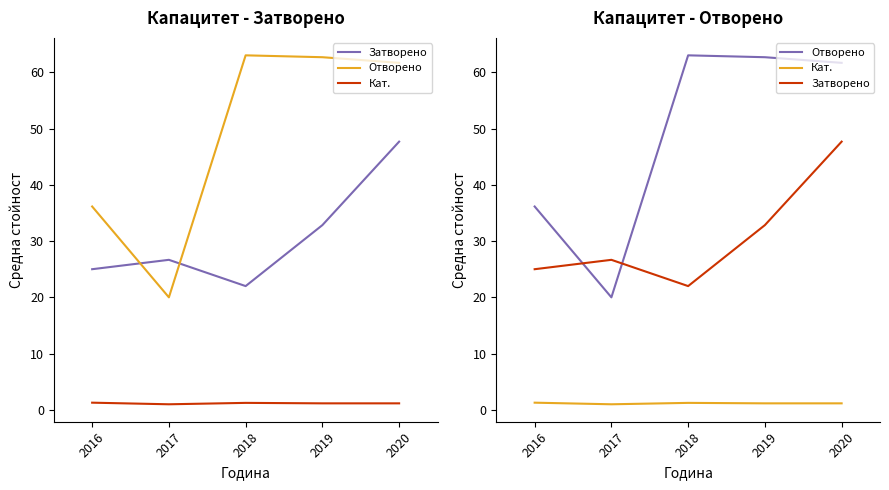

What is the difference between the second highest and minimum values in the Кат. series?

0.2